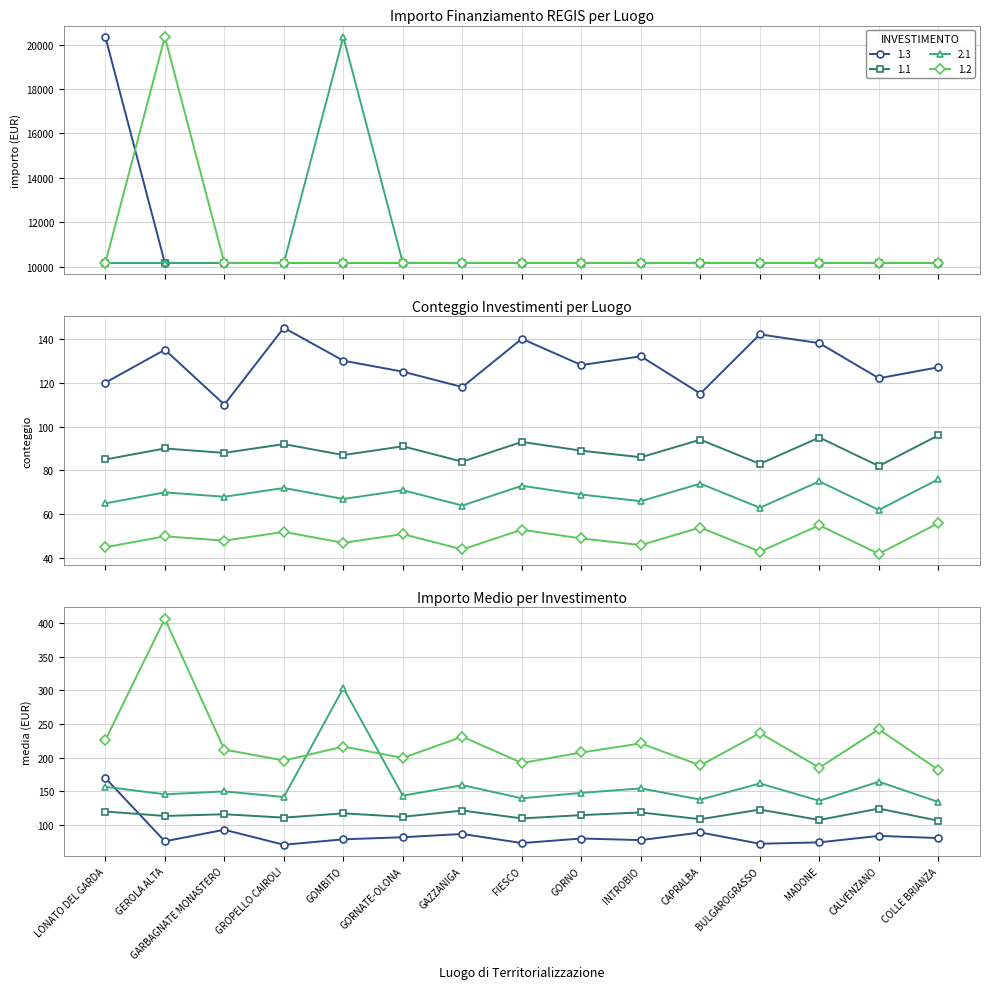

At how many categories does at least one series exceed 17407?

3